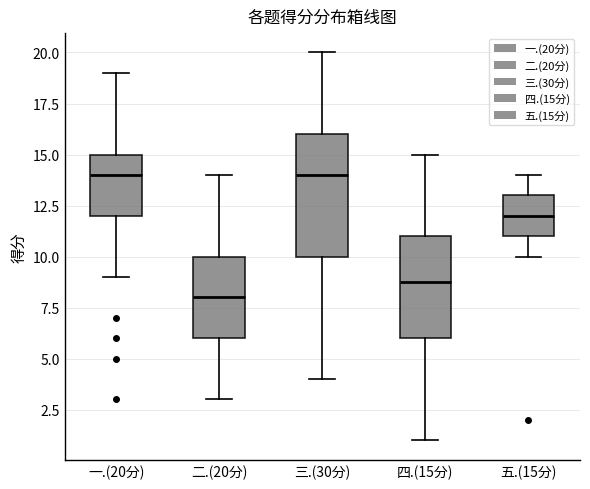

Where is the lower edge of the box for 一.(20分) on the y-axis? The values are not printed on the chart, so give them approximately, as read against the axis.

12